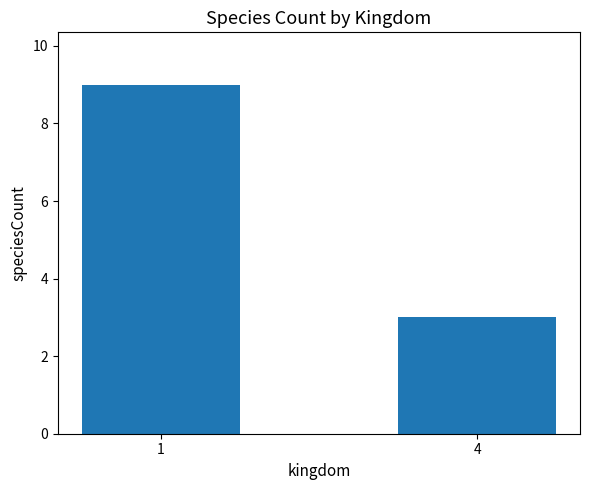

The value at 1 is 4. True or false?

False